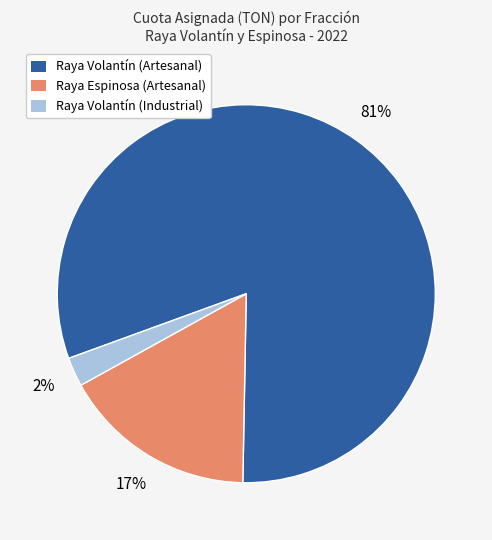

To the nearest percent, what is the average slice percentage?

33%